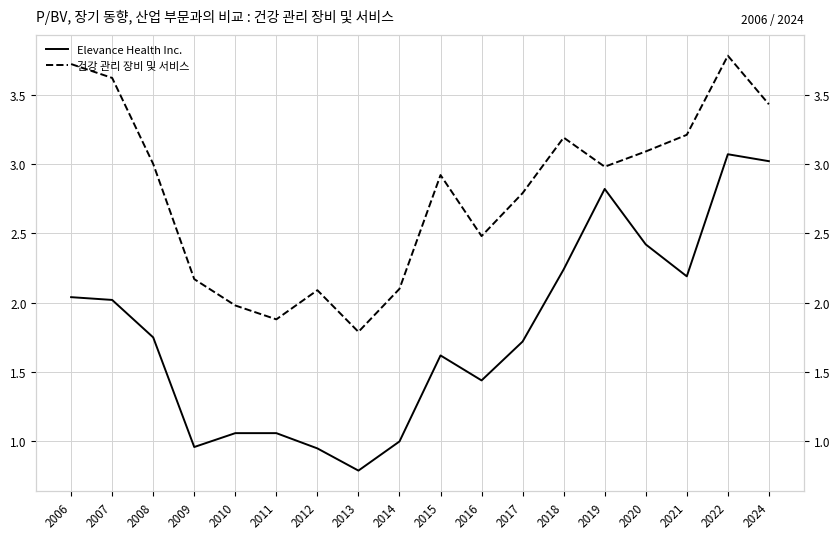

Reading left to right, list all the values displayed in this chart.

Elevance Health Inc.: 2006=2.0	2007=2.0	2008=1.8	2009=1.0	2010=1.1	2011=1.1	2012=0.9	2013=0.8	2014=1.0	2015=1.6	2016=1.4	2017=1.7	2018=2.2	2019=2.8	2020=2.4	2021=2.2	2022=3.1	2024=3.0
건강 관리 장비 및 서비스: 2006=3.7	2007=3.6	2008=3.0	2009=2.2	2010=2.0	2011=1.9	2012=2.1	2013=1.8	2014=2.1	2015=2.9	2016=2.5	2017=2.8	2018=3.2	2019=3.0	2020=3.1	2021=3.2	2022=3.8	2024=3.4